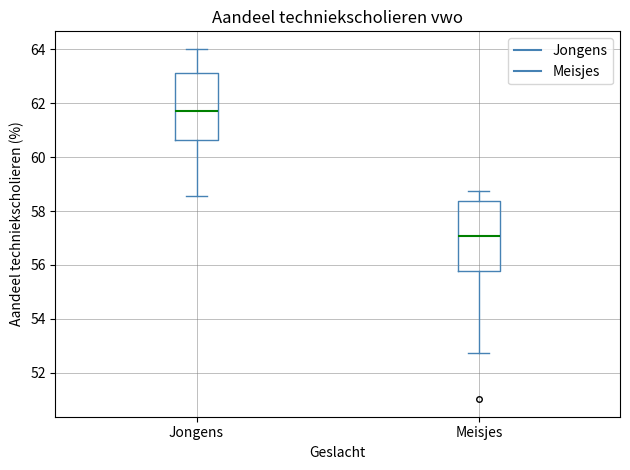

Reading left to right, transcribe this box plot: for each box, give where its median line is, the range the box spans, and where its two whiskers end, as read against the y-axis. The values are not printed on the chart, so give them approximately, as read against the axis.

Jongens: median 61.8, box 60.6 to 63.2, whiskers 58.6 to 64.0
Meisjes: median 57.0, box 55.8 to 58.4, whiskers 52.8 to 58.8